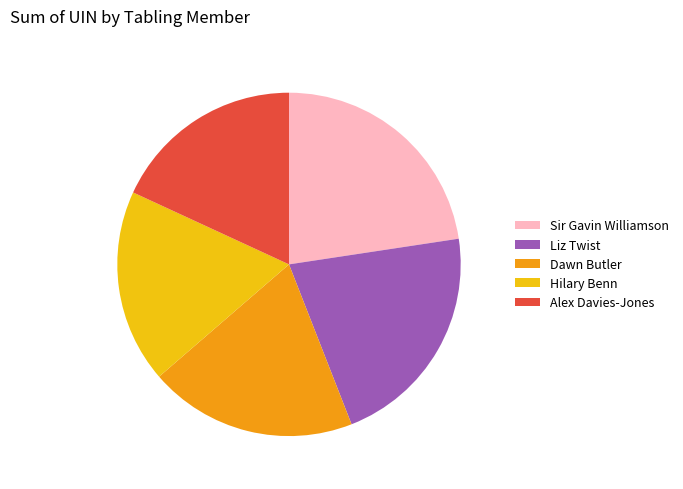

What is the ratio of the value at Dawn Butler to the value at Alex Davies-Jones?

1.1